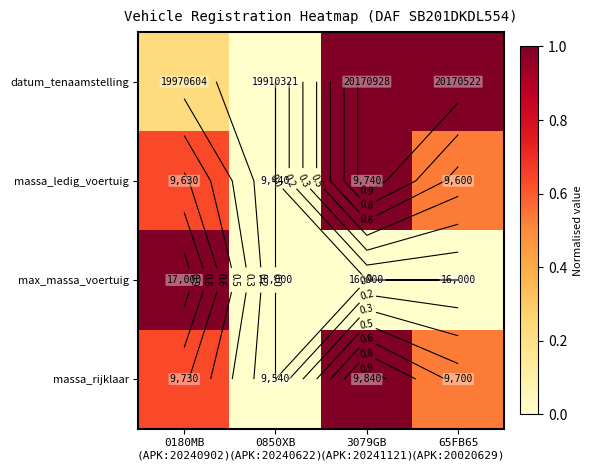

Rank the categories by datum_tenaamstelling value from highest to lowest.

3079GB (APK:20241121), 65FB65 (APK:20020629), 0180MB (APK:20240902), 0850XB (APK:20240622)